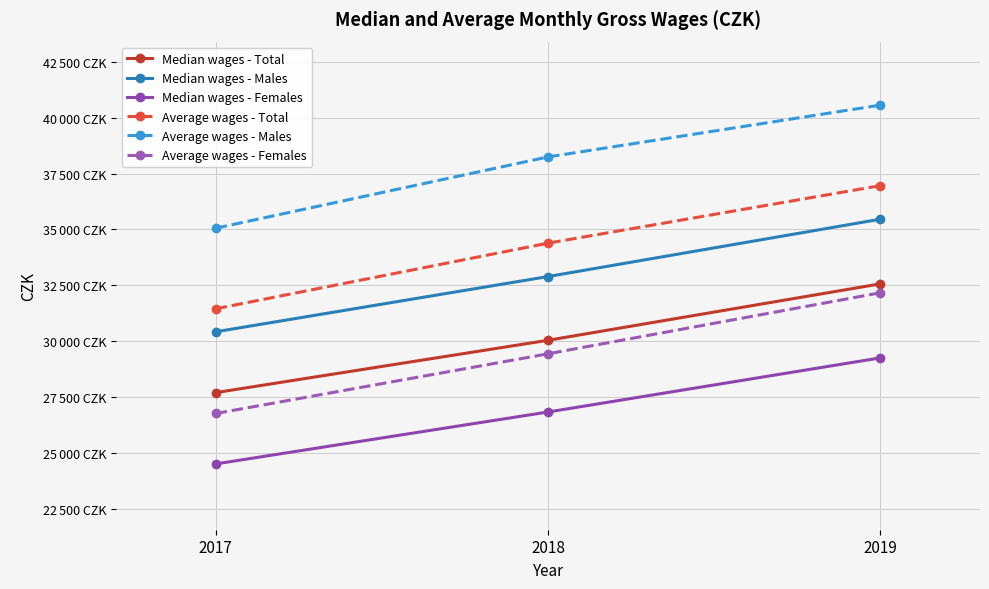

Does the chart have visible grid lines?

Yes